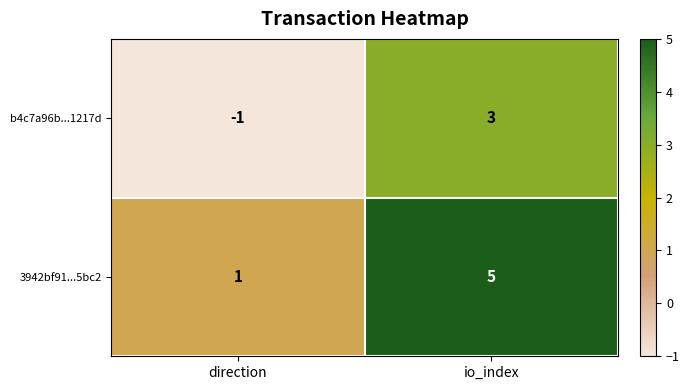

What is the difference between the maximum and minimum values in the b4c7a96b...1217d series?

4